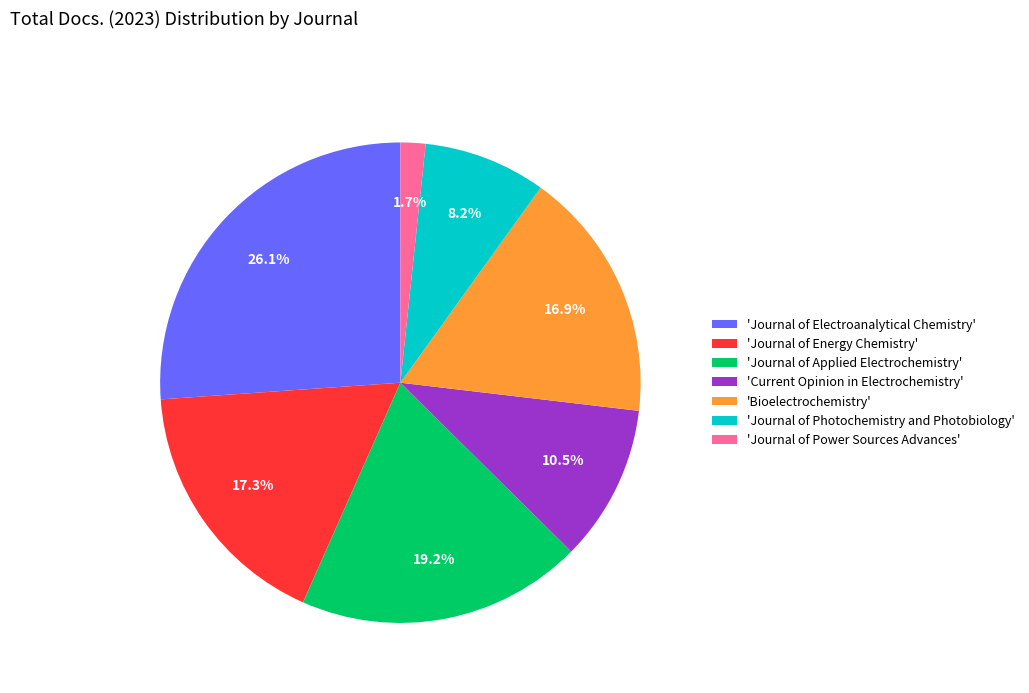

Between 'Journal of Photochemistry and Photobiology' and 'Journal of Energy Chemistry', which is larger?

'Journal of Energy Chemistry'